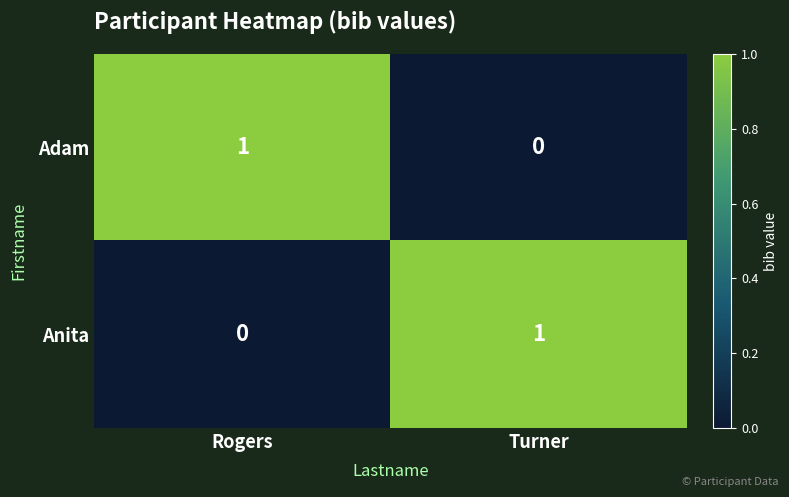

Is it true that Adam equals 1 at Rogers?

True